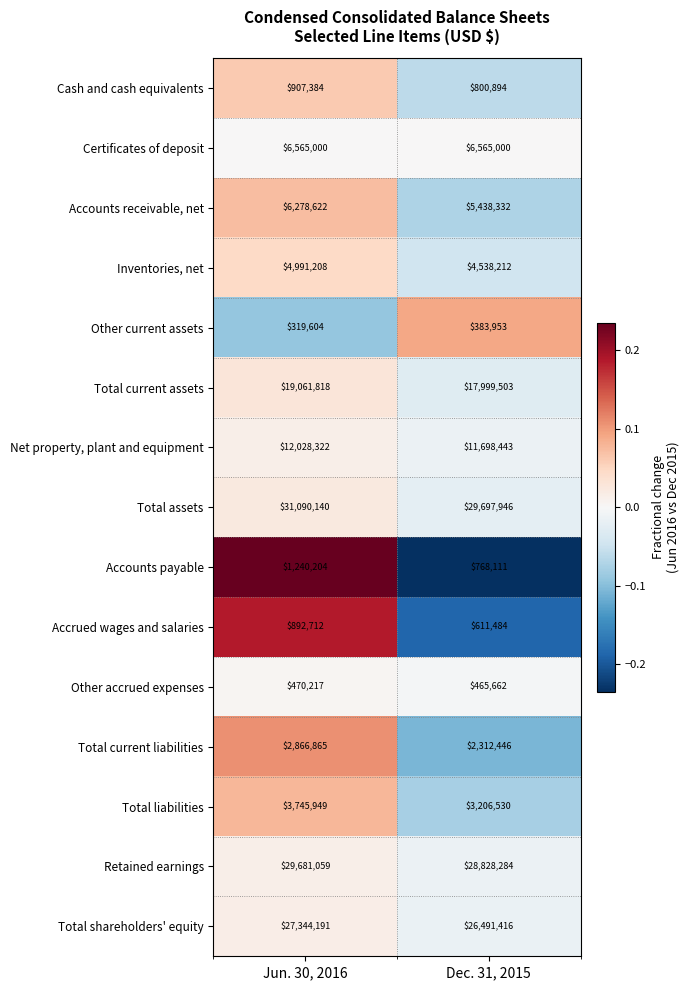

Which series has the largest total across all categories?

Total assets